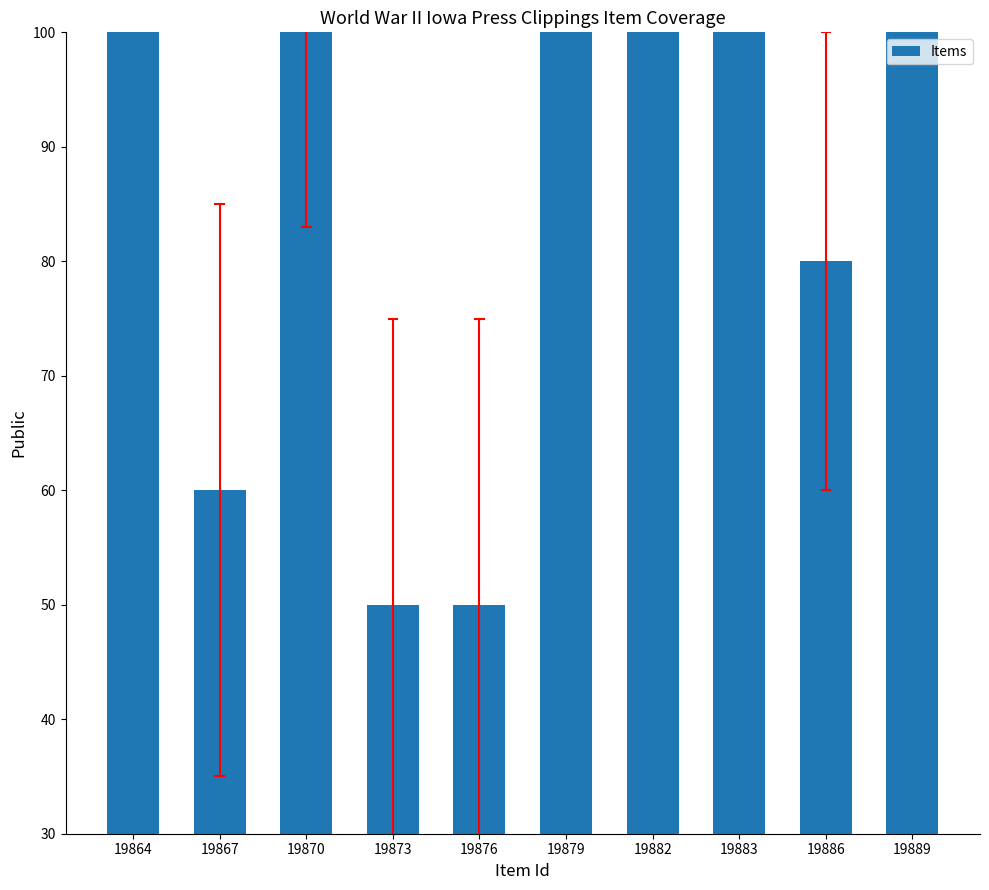

Reading right to left, transcribe all the data shown in this chart.

19889=100	19886=80	19883=100	19882=100	19879=100	19876=50	19873=50	19870=100	19867=60	19864=100